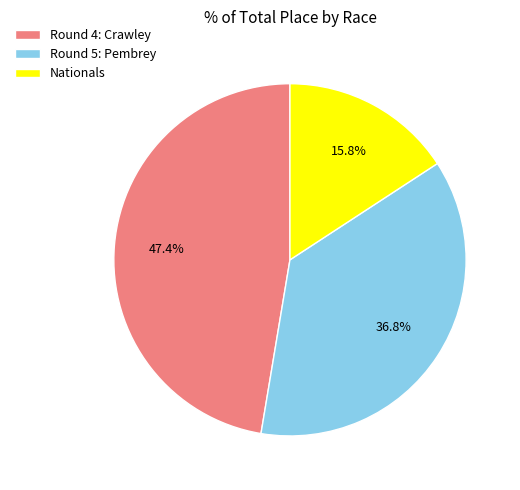

To the nearest percent, what is the average slice percentage?

33%